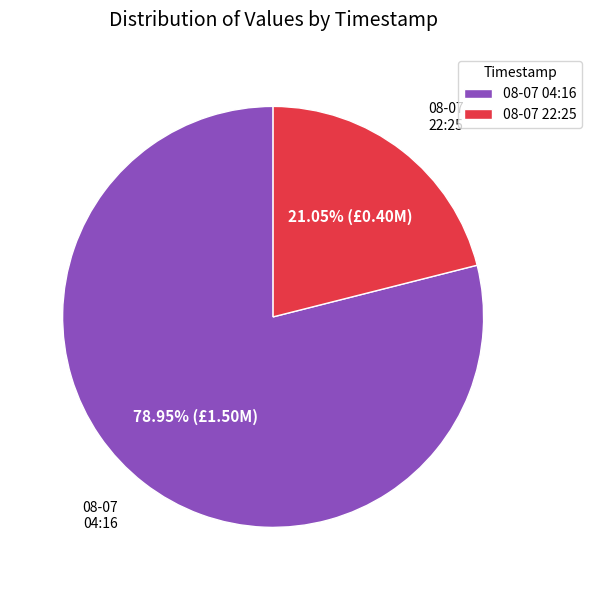

What is the largest slice in the pie chart?

08-07 04:16